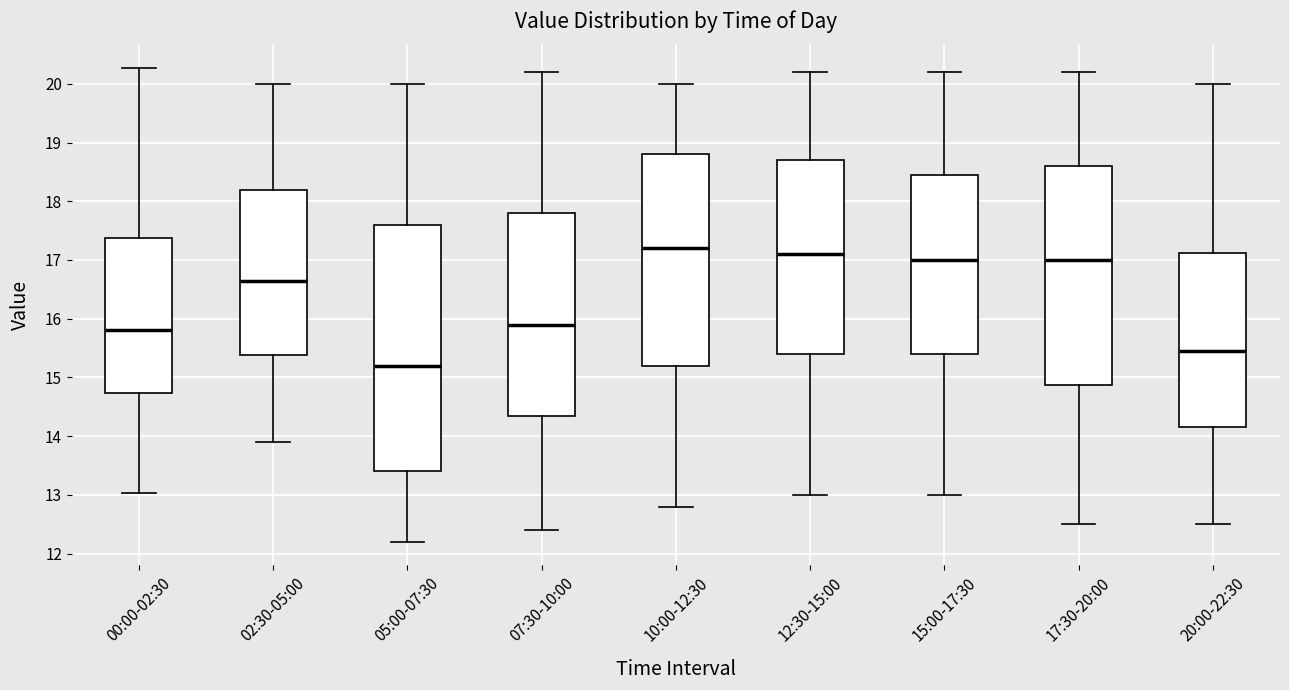

Reading left to right, read every box against the y-axis: the position of its median line, the range the box covers, and the ends of its whiskers. The values are not printed on the chart, so give them approximately, as read against the axis.

00:00-02:30: median 15.8, box 14.7 to 17.4, whiskers 13.0 to 20.3
02:30-05:00: median 16.7, box 15.4 to 18.2, whiskers 13.9 to 20.0
05:00-07:30: median 15.2, box 13.4 to 17.6, whiskers 12.2 to 20.0
07:30-10:00: median 15.9, box 14.4 to 17.8, whiskers 12.4 to 20.2
10:00-12:30: median 17.2, box 15.2 to 18.8, whiskers 12.8 to 20.0
12:30-15:00: median 17.1, box 15.4 to 18.7, whiskers 13.0 to 20.2
15:00-17:30: median 17.0, box 15.4 to 18.5, whiskers 13.0 to 20.2
17:30-20:00: median 17.0, box 14.9 to 18.6, whiskers 12.5 to 20.2
20:00-22:30: median 15.5, box 14.2 to 17.1, whiskers 12.5 to 20.0